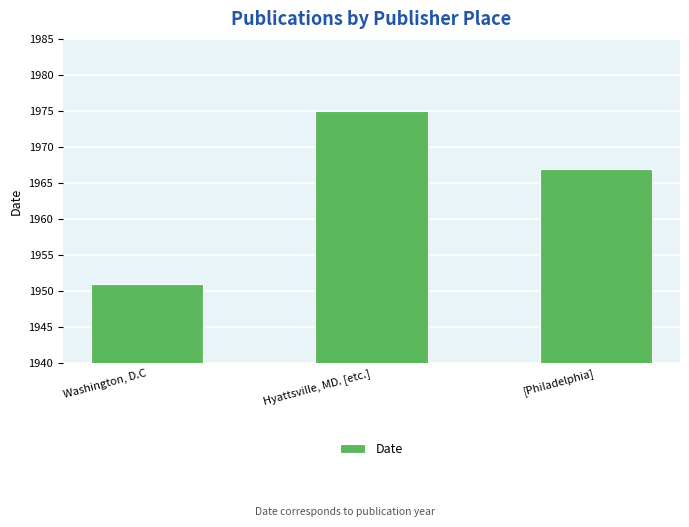

How many categories are shown in the chart?

3